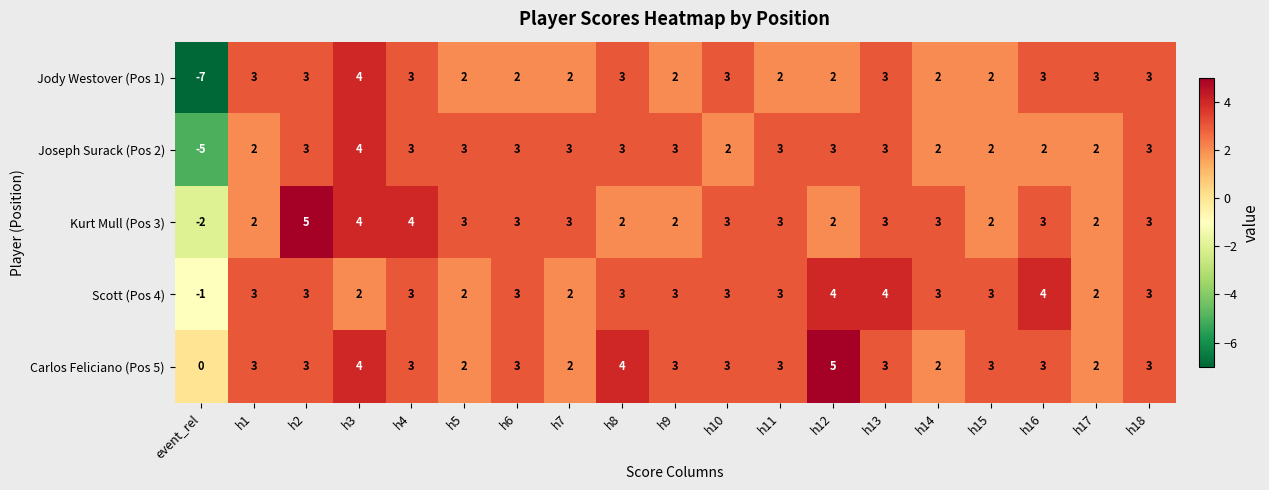

What is the maximum value shown in the chart?

5